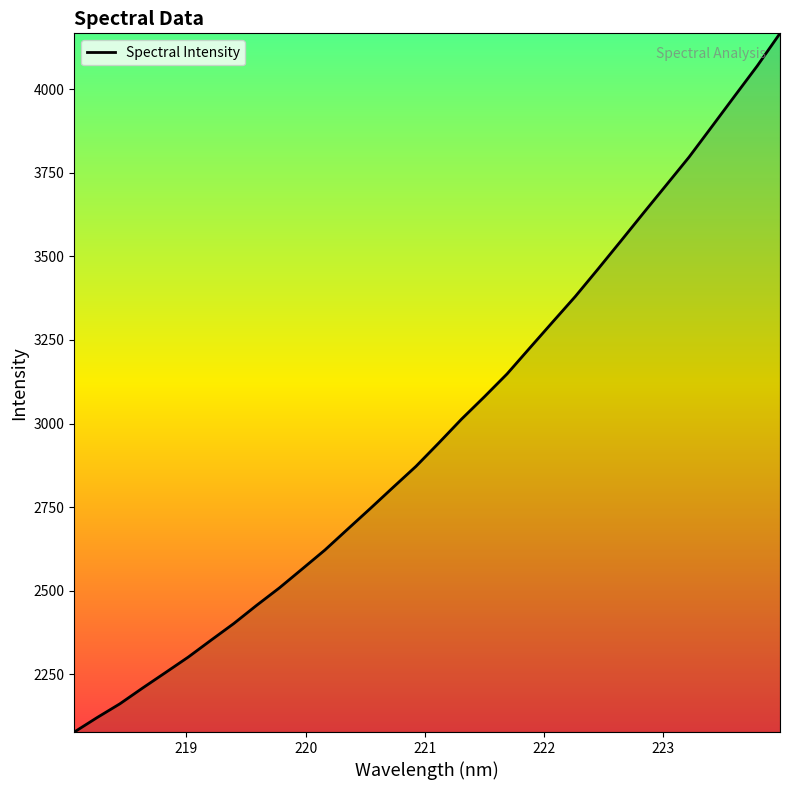

How many lines are shown in the chart?

1